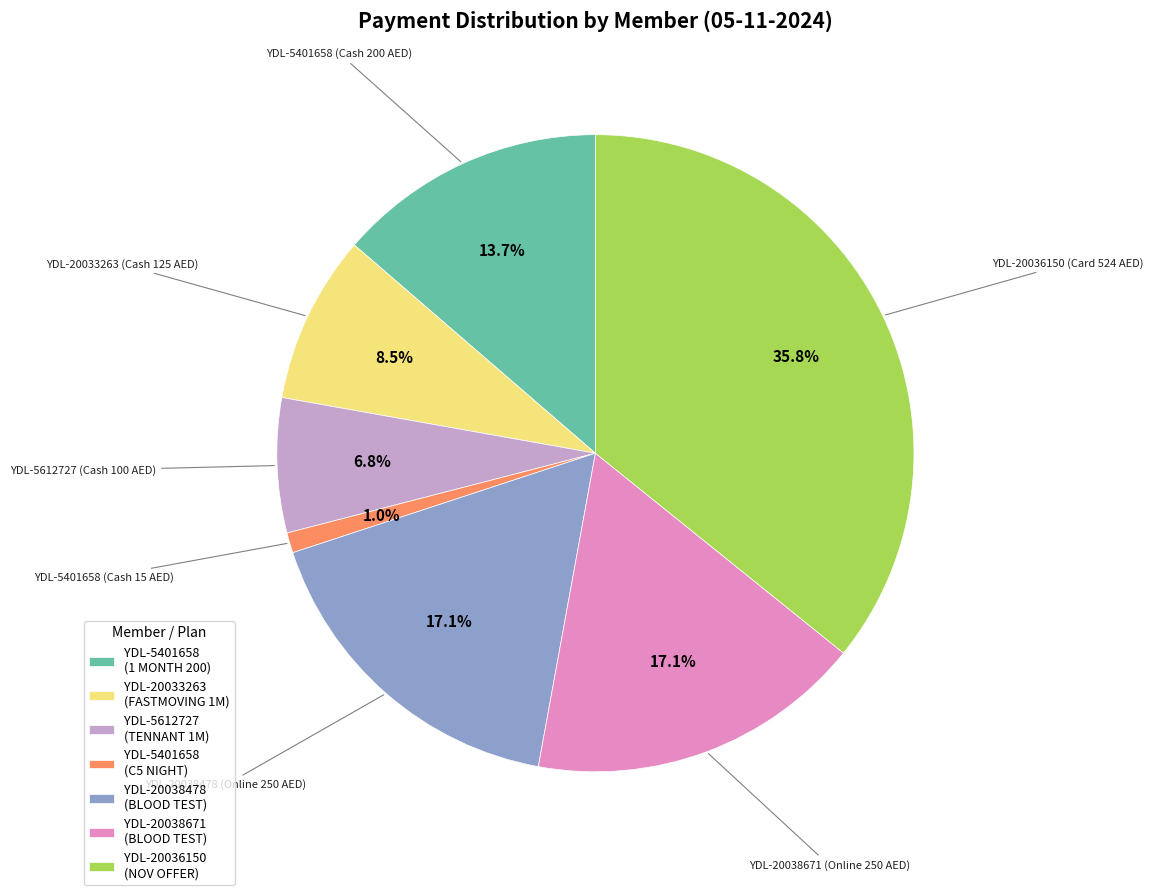

How many segments does this pie chart have?

7